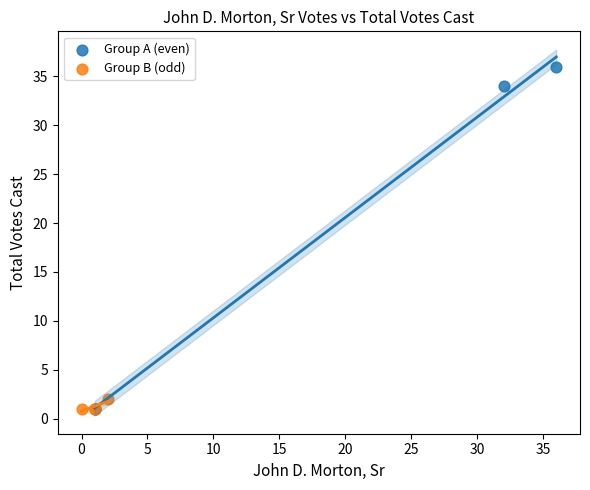

Which series has the largest Y range (max minus min)?

Group A (even)